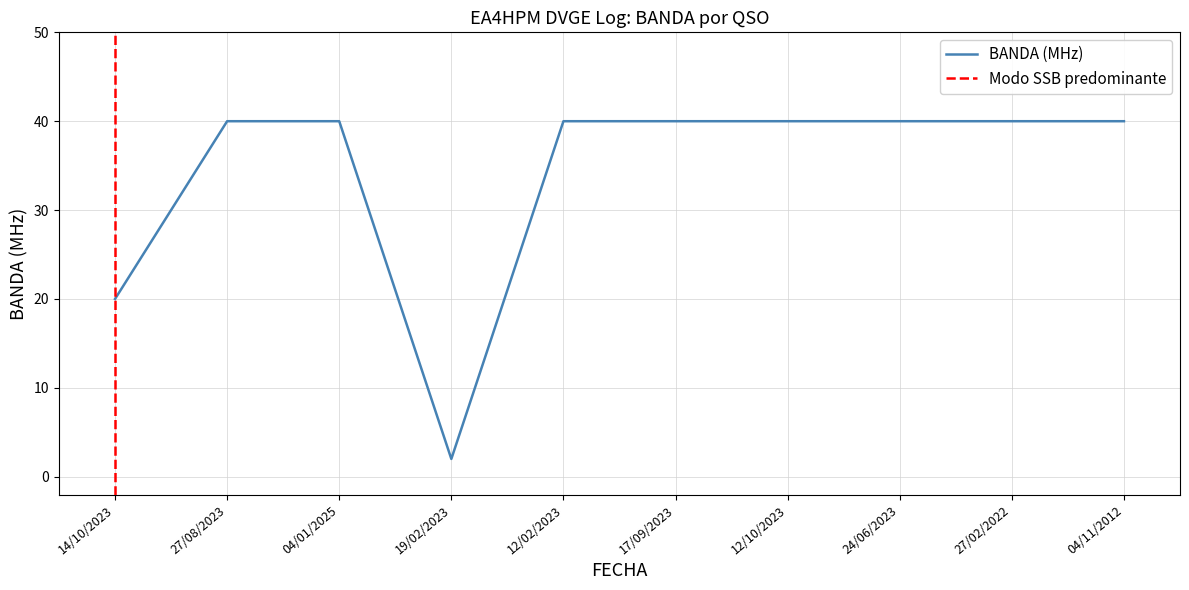

The value at 12/02/2023 is 19. True or false?

False